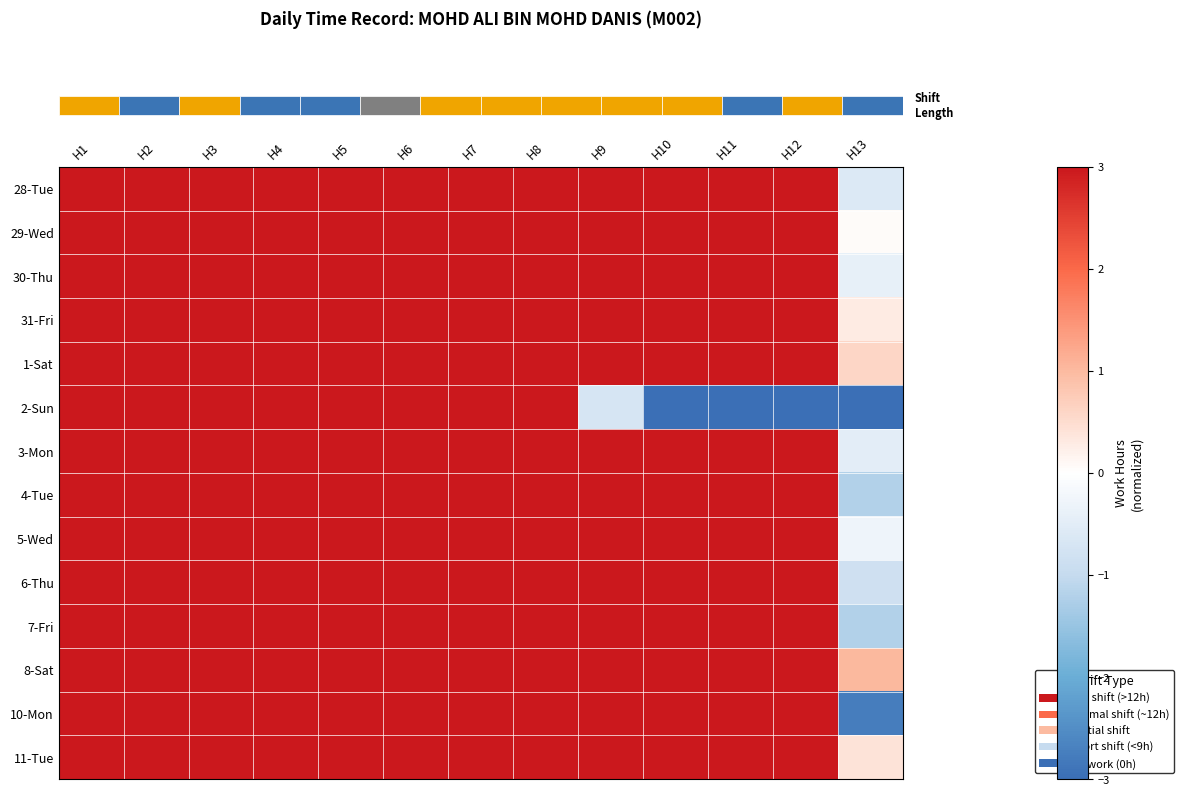

How many distinct data groups are displayed?

14